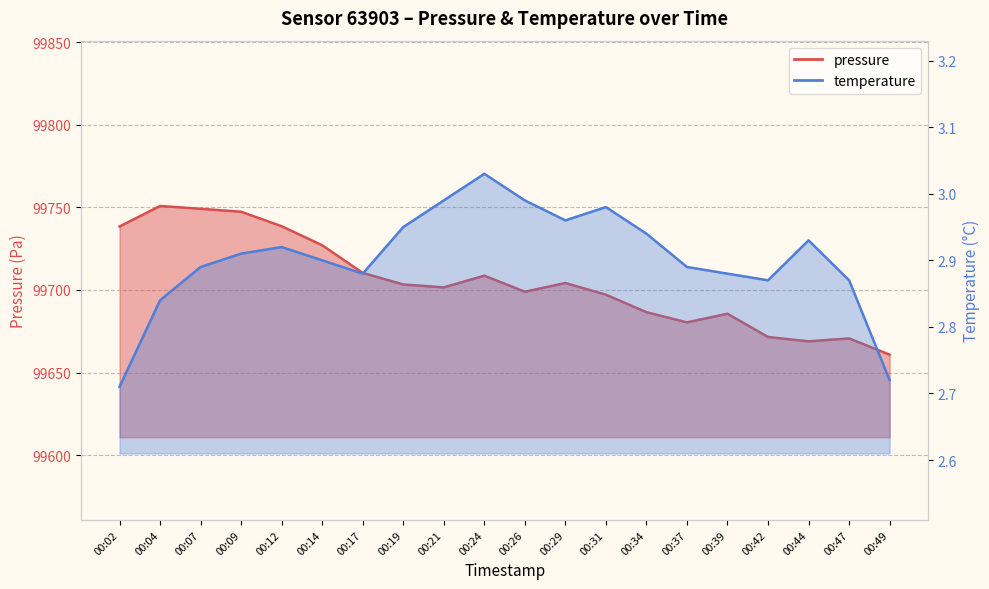

In pressure, how many points are lower than both neighbors (excluding endpoints)?

4